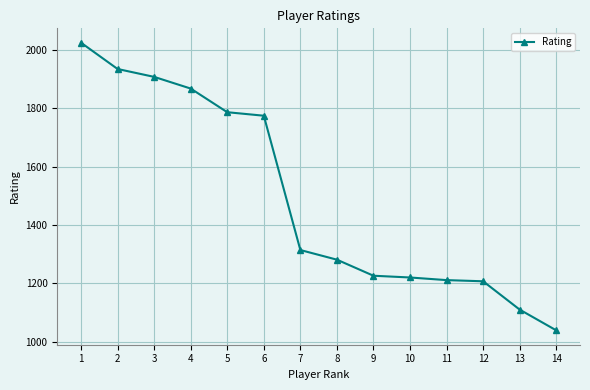

Is this an area chart (filled region under the line)?

No